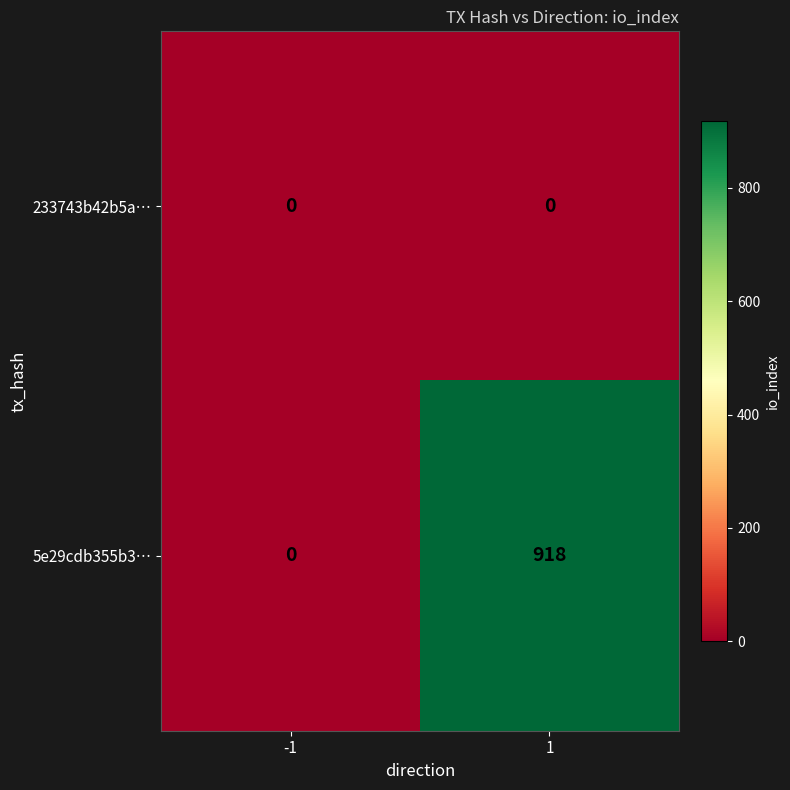

Which series has the widest spread of values?

5e29cdb355b3…